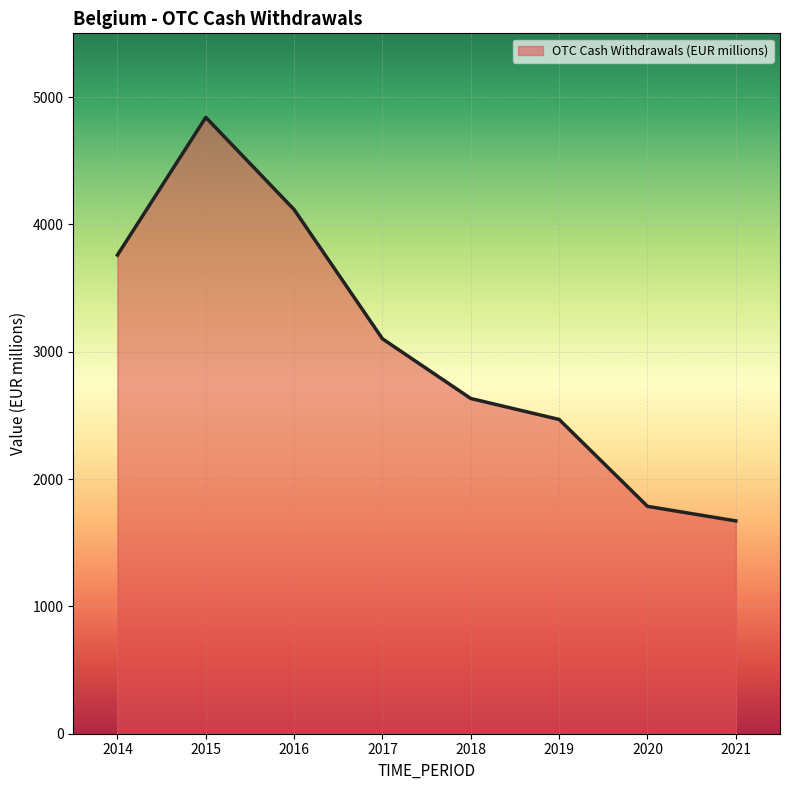

The chart shows a value of 1785.5 at 2020. True or false?

True